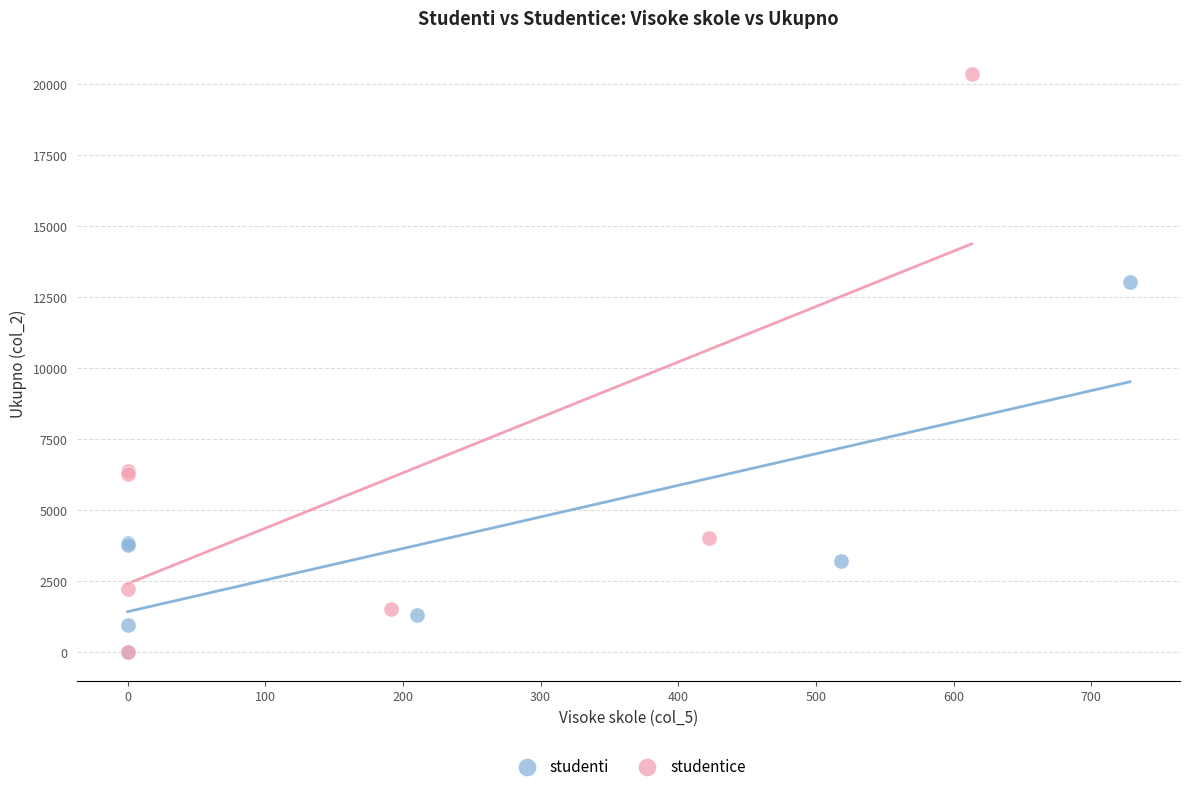

Which series contains the highest Y value?

studentice